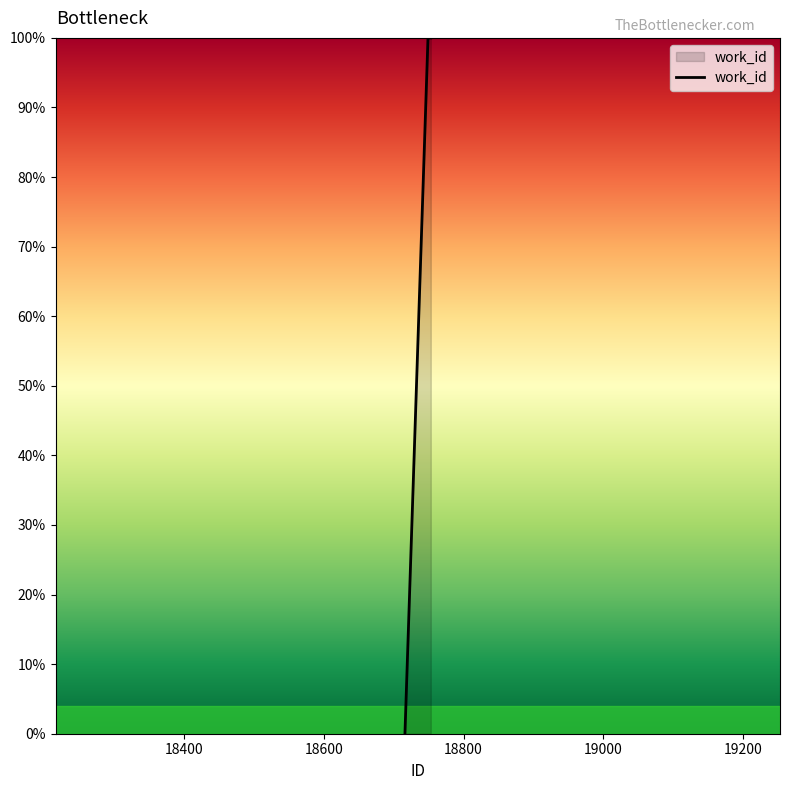

True or false: the data has more than 2 interior local peaks.

False